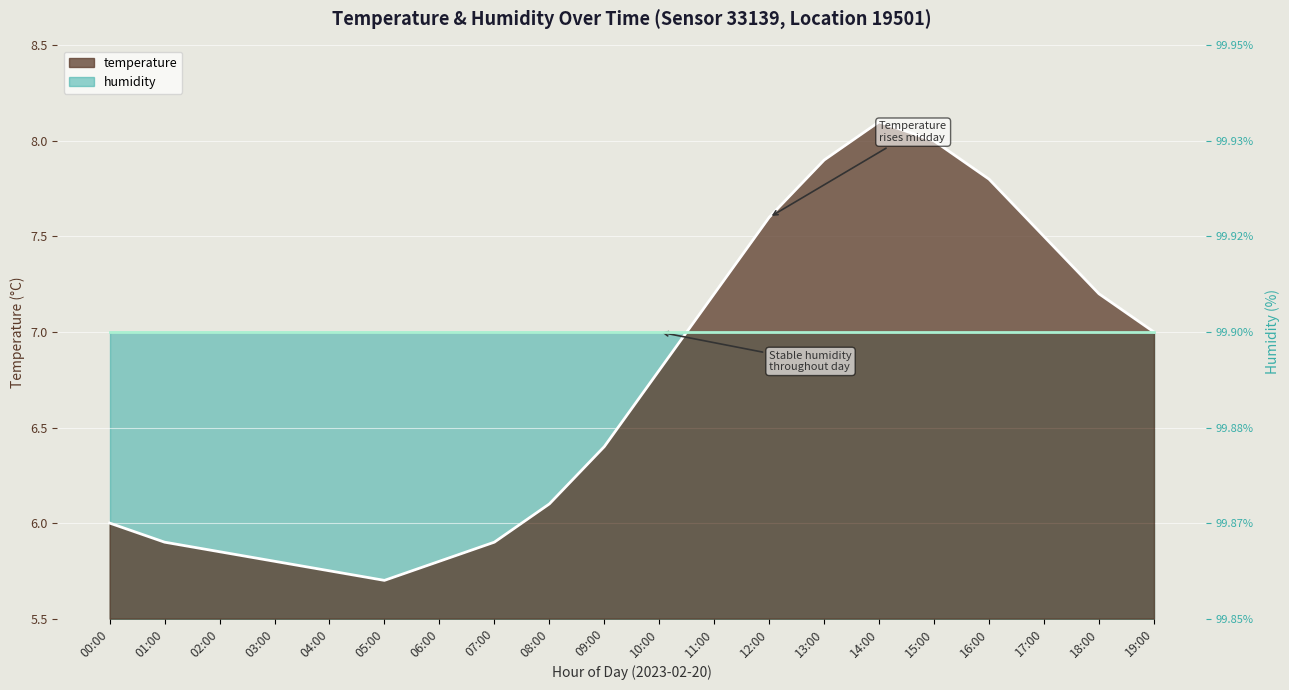

What is the label of the 6th point from the left?

05:00